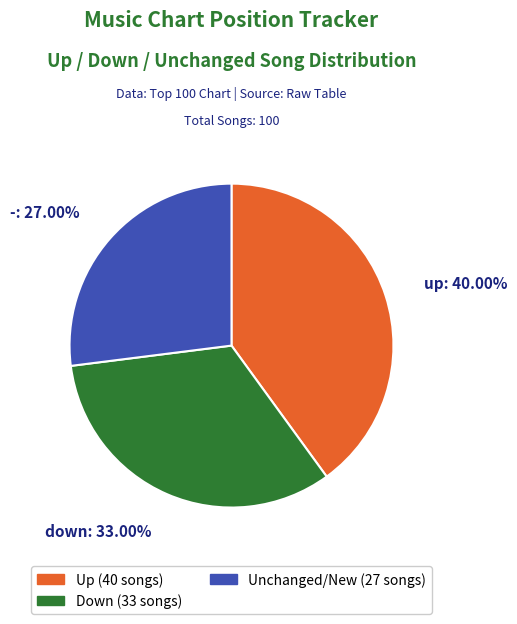

Does up represent more than half of the total?

No